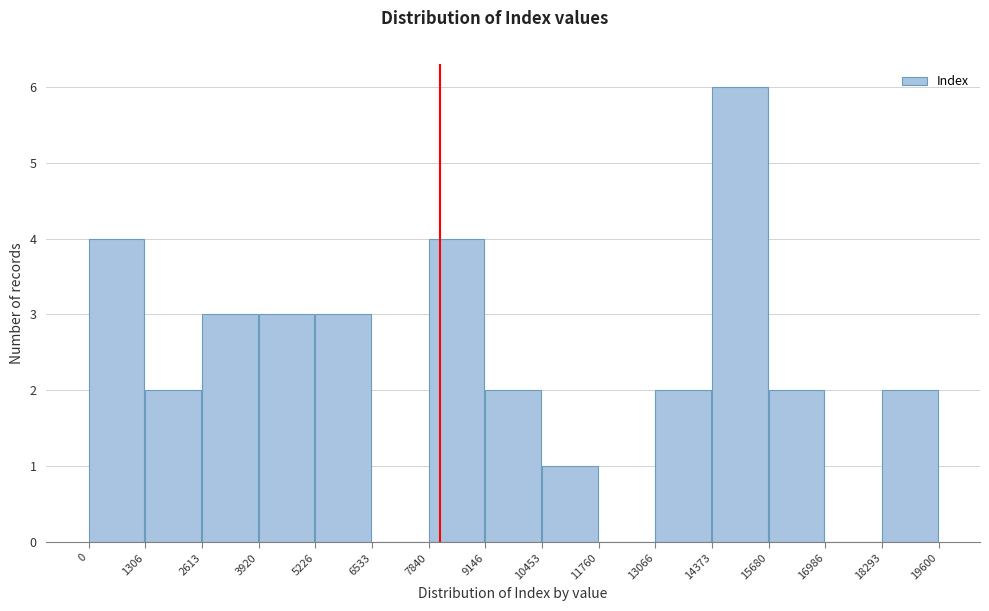

How tall is the bar that spans 9146 to 10453 on the x-axis? The values are not printed on the chart, so give them approximately, as read against the axis.

2